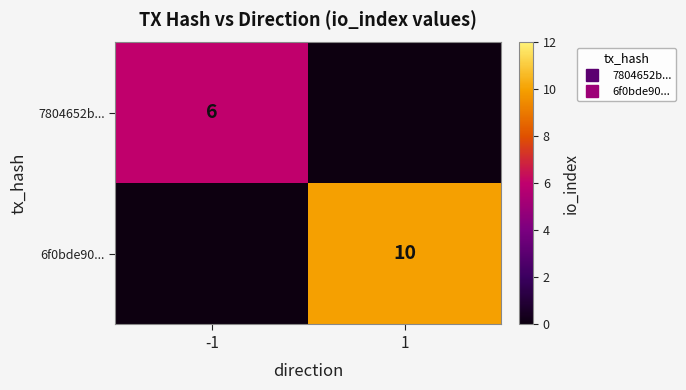

What is the sum of all 6f0bde90... values?

10